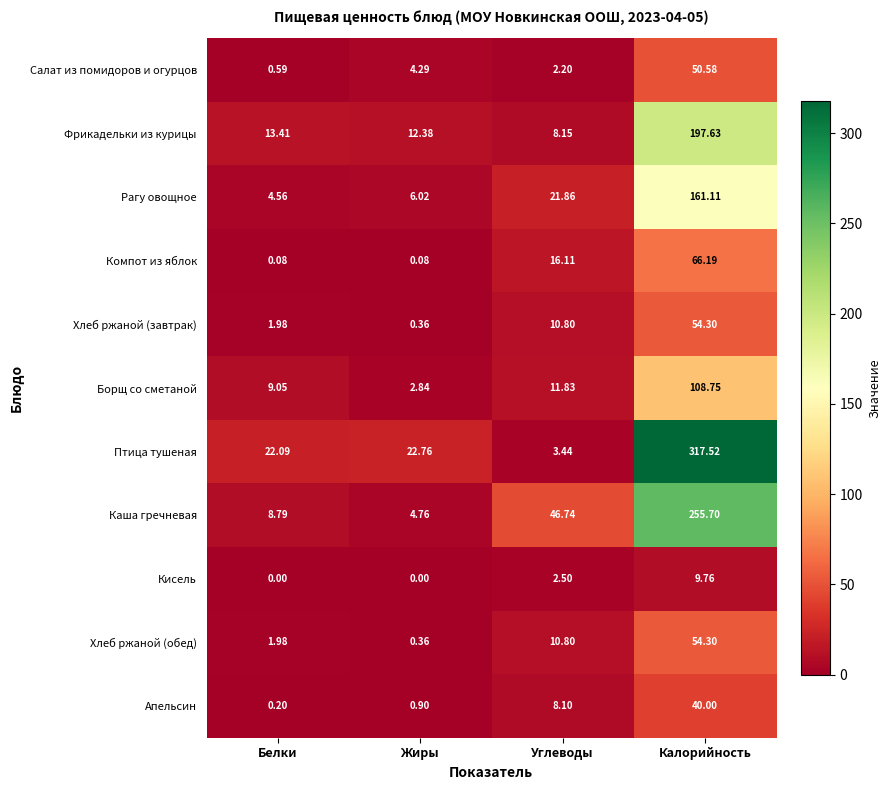

Which category has the highest value in the Каша гречневая series?

Калорийность